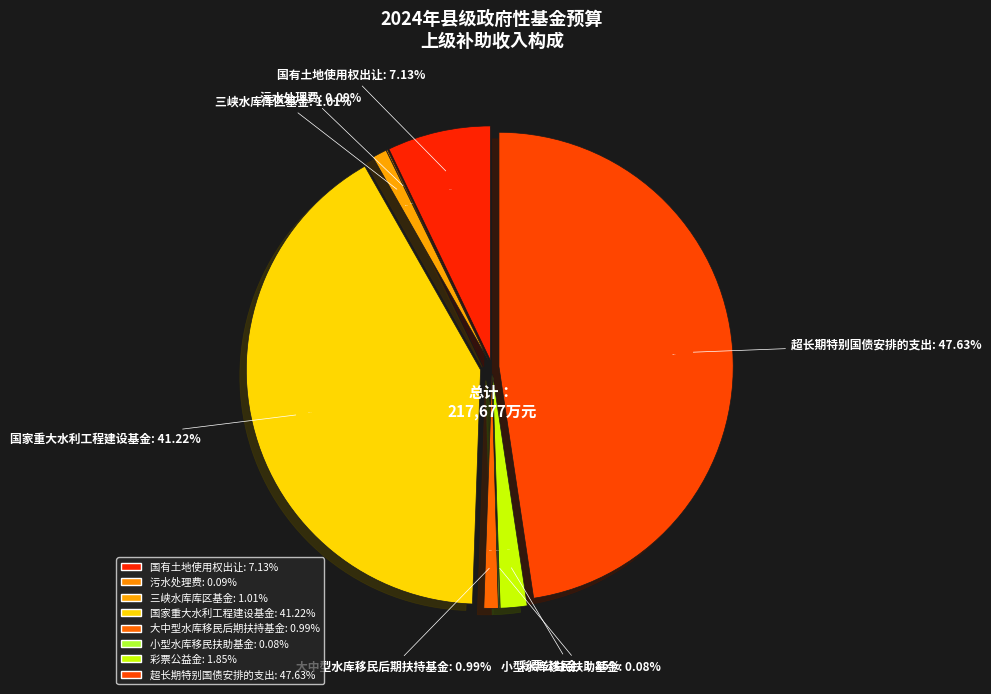

Rank the categories by value from highest to lowest.

超长期特别国债安排的支出, 国家重大水利工程建设基金, 国有土地使用权出让, 彩票公益金, 三峡水库库区基金, 大中型水库移民后期扶持基金, 污水处理费, 小型水库移民扶助基金